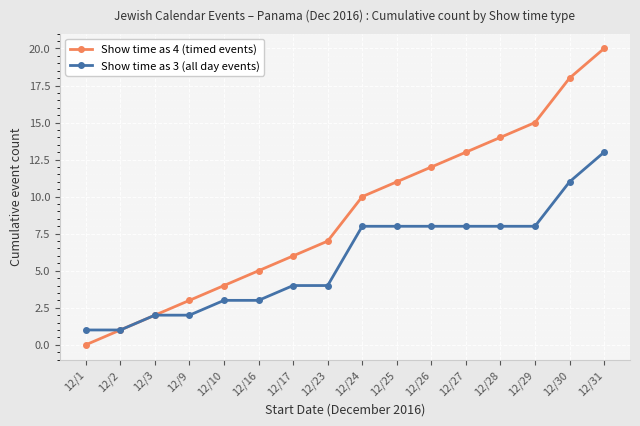

At which category is the sum across all series the highest?

12/31